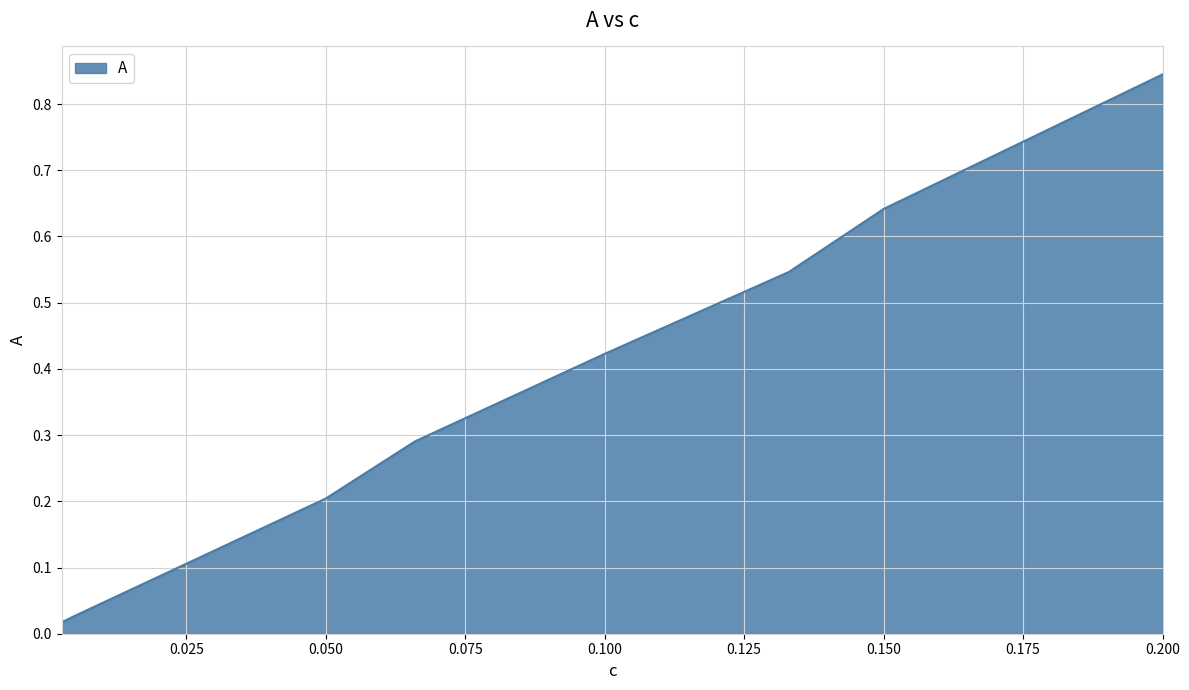

Count the number of data series in this chart.

1